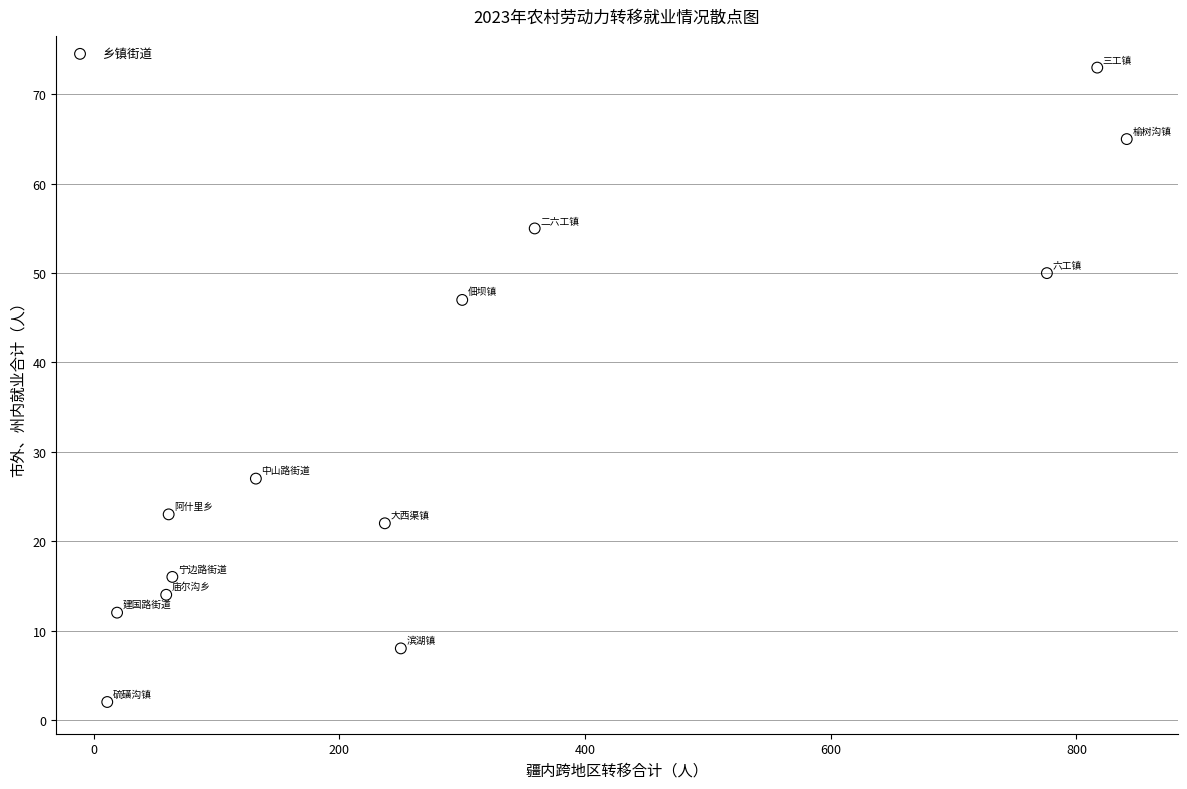

What is the range of X values (max minus min)?

830